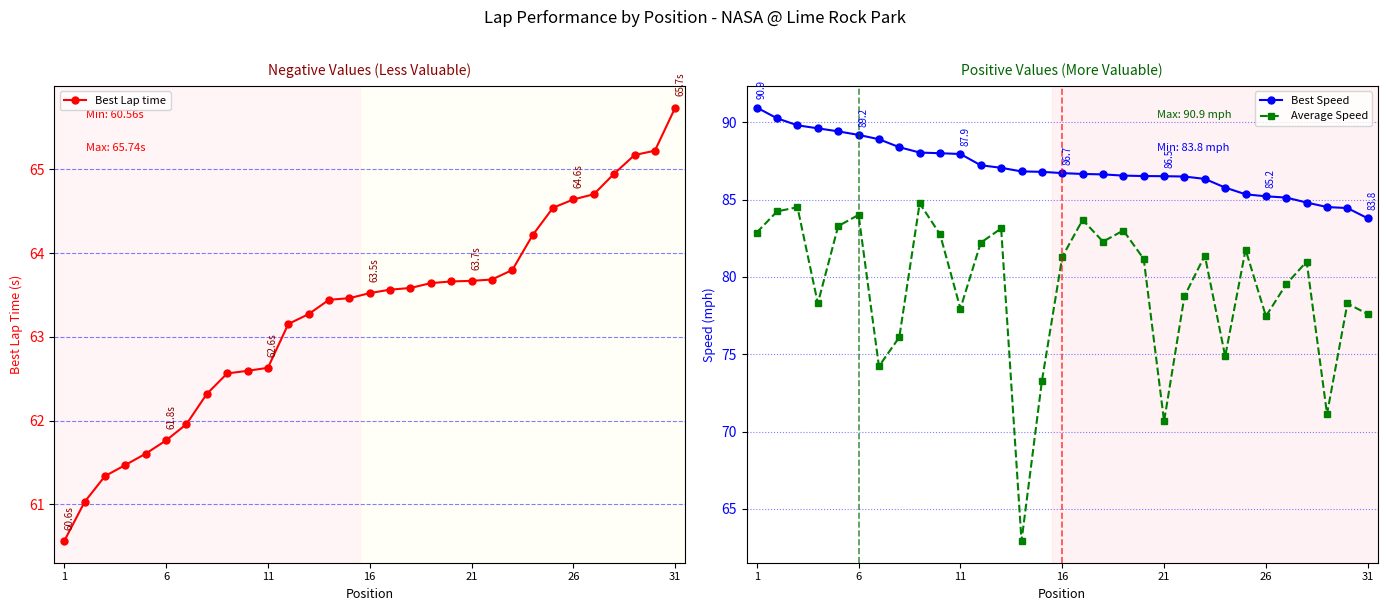

What is the average value of the Average Speed series?

79.3